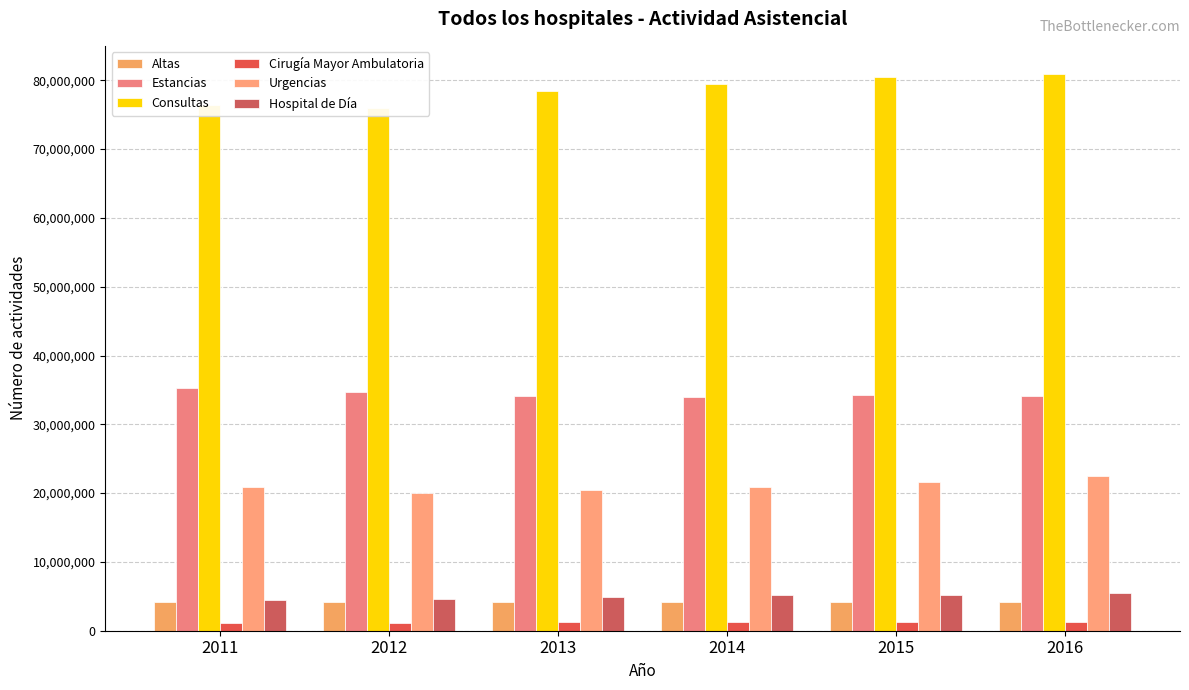

Reading left to right, extract all data points from this chart.

Altas: 4199199	4154935	4126079	4201850	4241883	4246676
Estancias: 35307126	34725090	34122741	33977525	34220809	34158242
Consultas: 76382171	75993345	78424182	79454262	80512640	80961037
Cirugía Mayor Ambulatoria: 1127022	1168326	1223492	1266553	1305879	1312355
Urgencias: 20837189	20002888	20426743	20838818	21644379	22513485
Hospital de Día: 4406879	4646606	4951118	5140885	5250430	5503040